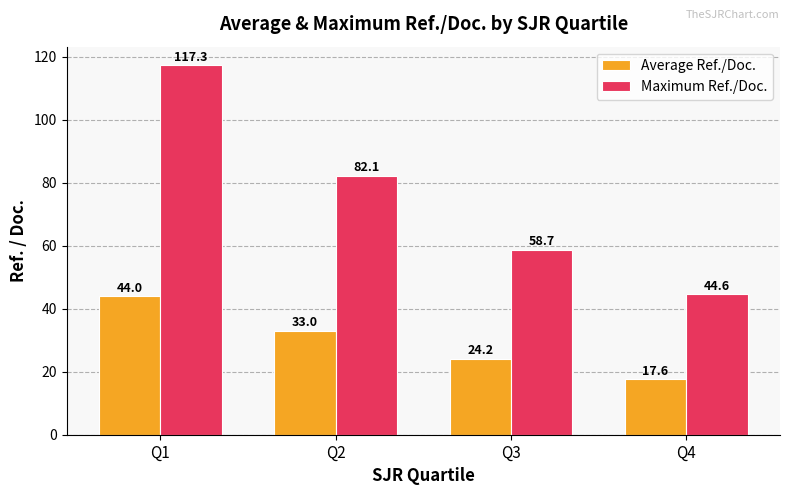

Rank the series at Q4 from lowest to highest value.

Average Ref./Doc., Maximum Ref./Doc.